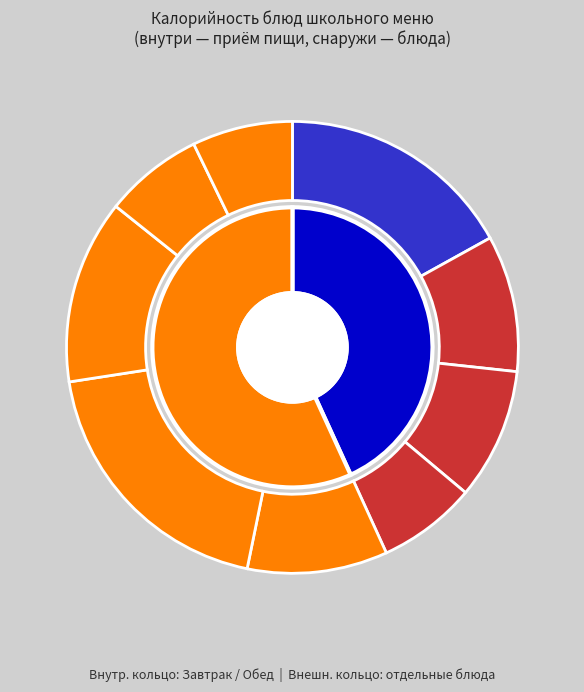

To the nearest percent, what is the average slice percentage?

11%